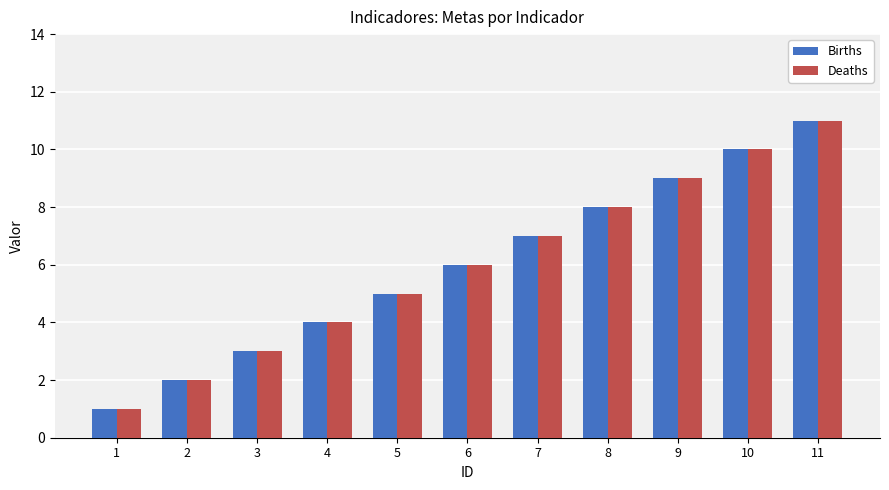

The Deaths series shows 5 at 5. True or false?

True